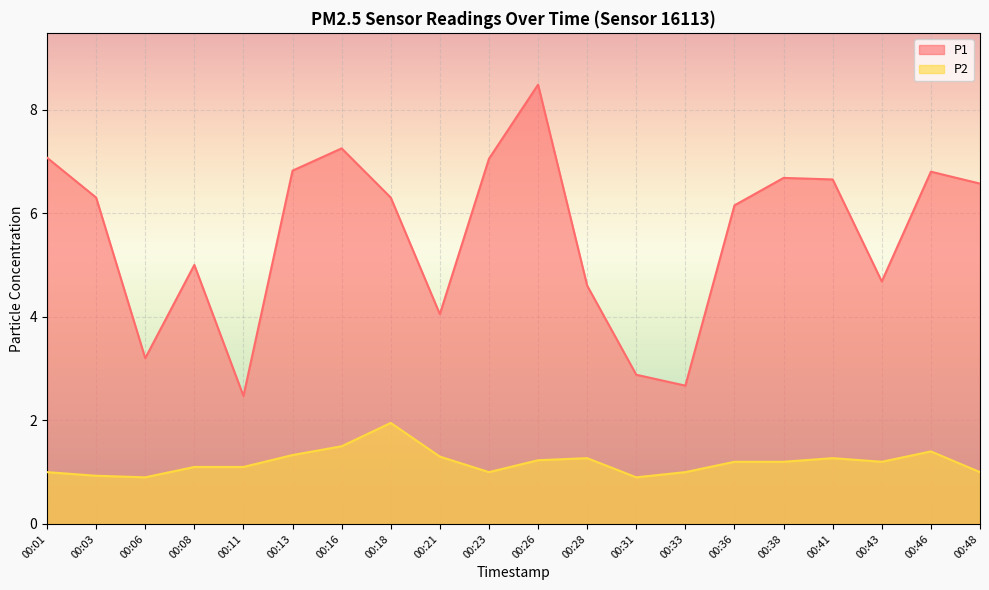

True or false: P1 and P2 intersect in this chart.

False